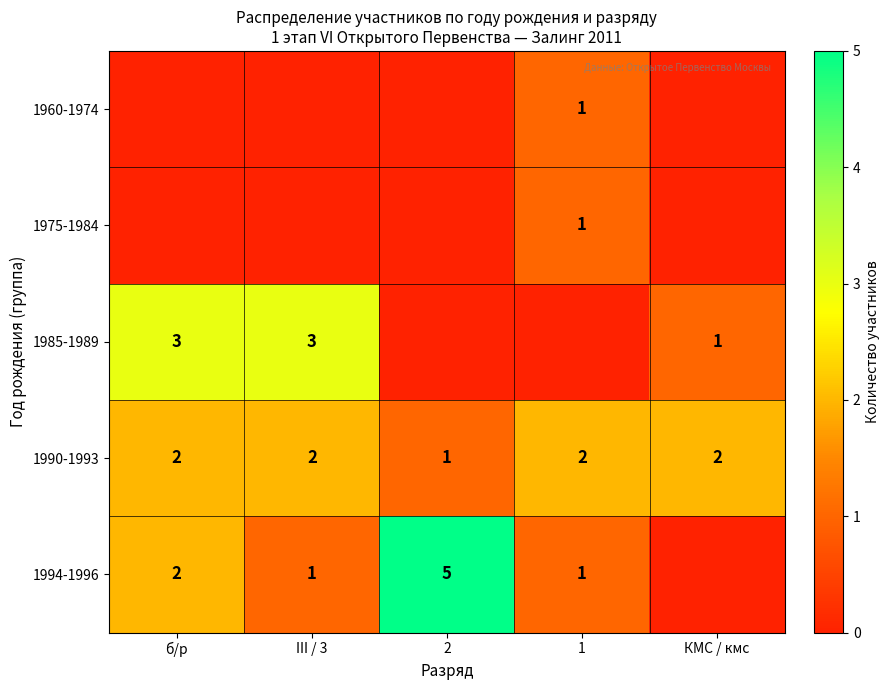

How many 1990-1993 values are between 2 and 3?

4